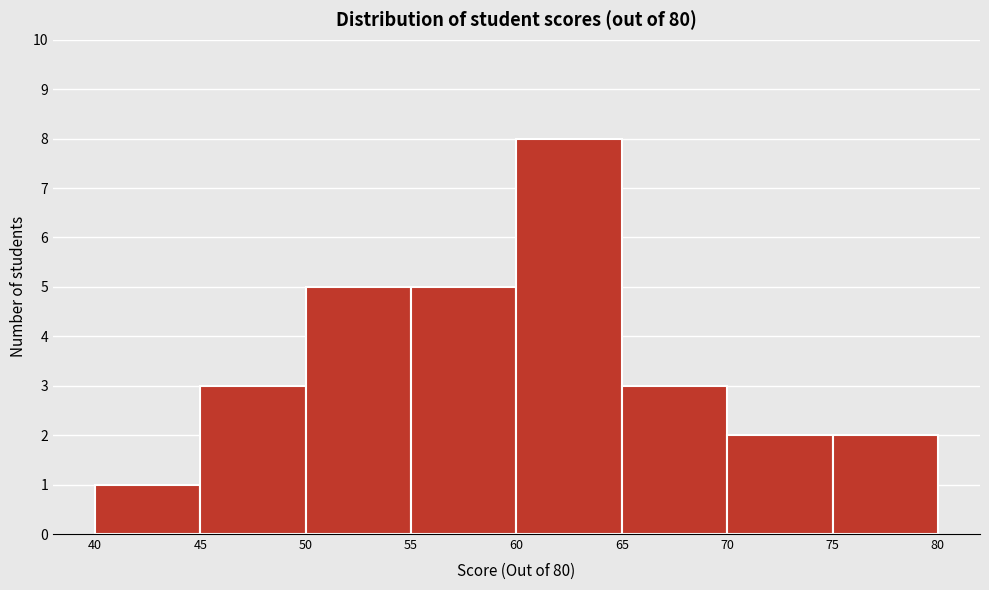

Which range on the x-axis has the tallest bar?

60 to 65